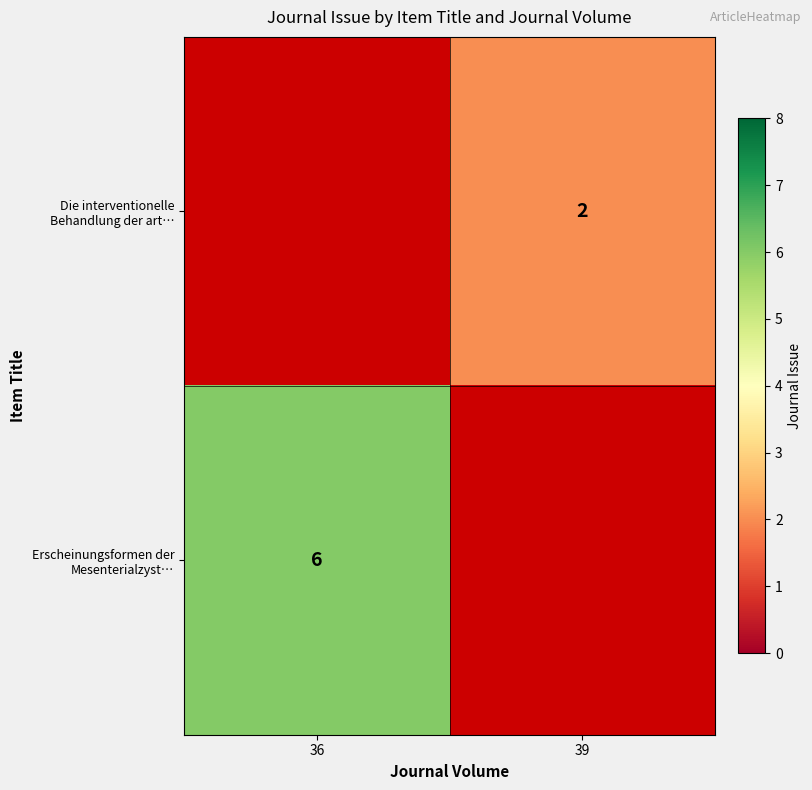

True or false: Die interventionelle Behandlung der art… has a value of 2 at 39.

True